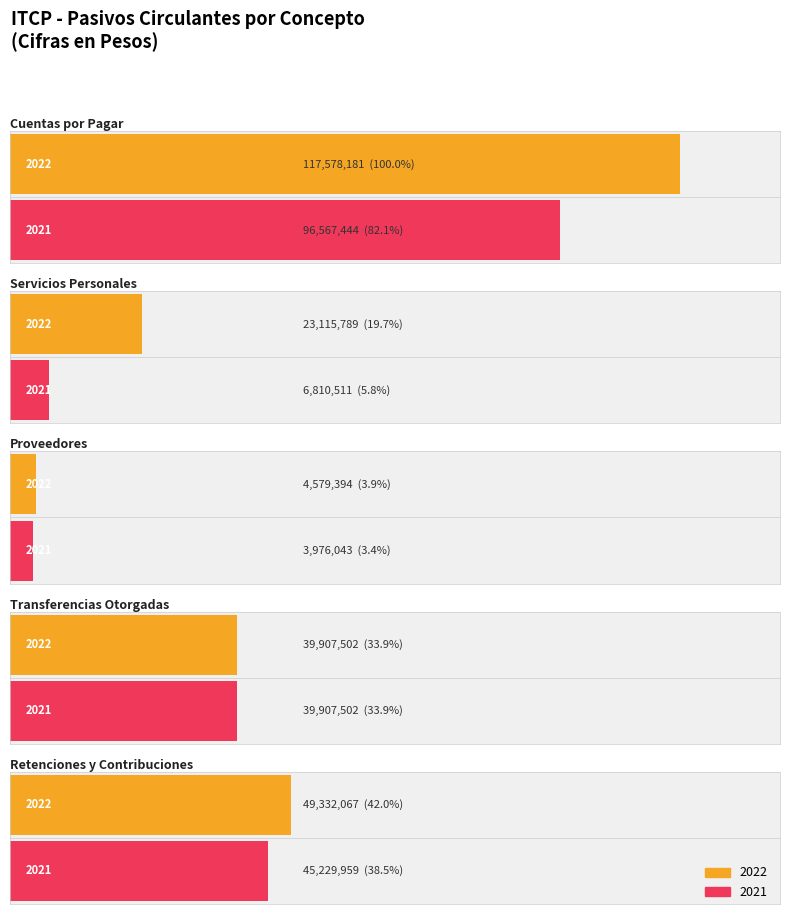

Reading left to right, transcribe all the data shown in this chart.

Cuentas por Pagar a Corto Plazo: 2022=117578181	2021=96567444
Servicios Personales por Pagar a Corto Plazo: 2022=23115789	2021=6810511
Proveedores por Pagar a Corto Plazo: 2022=4579394	2021=3976043
Transferencias Otorgadas por Pagar a Corto Plazo: 2022=39907502	2021=39907502
Retenciones y Contribuciones por Pagar: 2022=49332067	2021=45229959